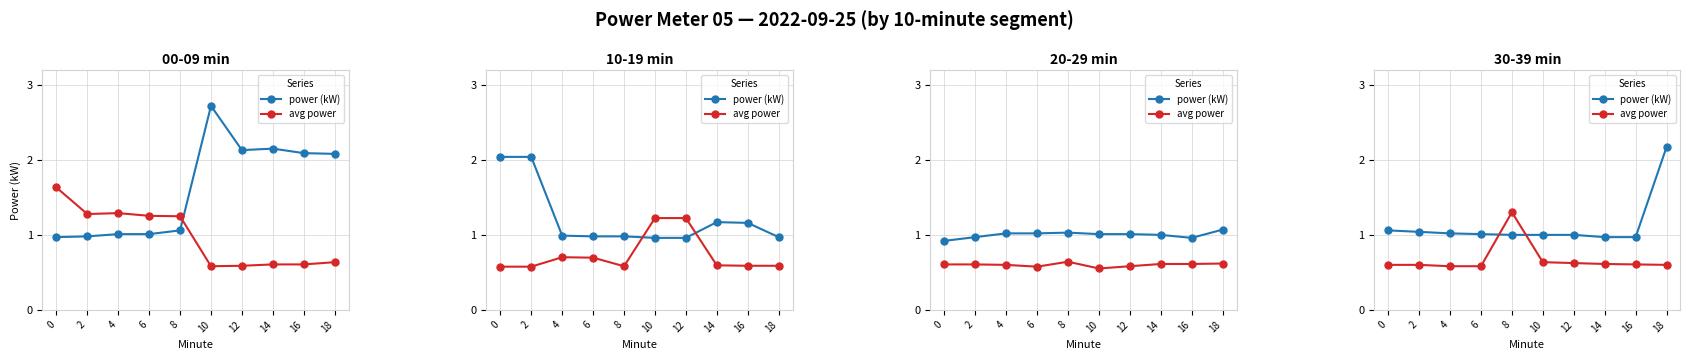

At 14, list the series in order from largest to smallest.

power (kW), avg power